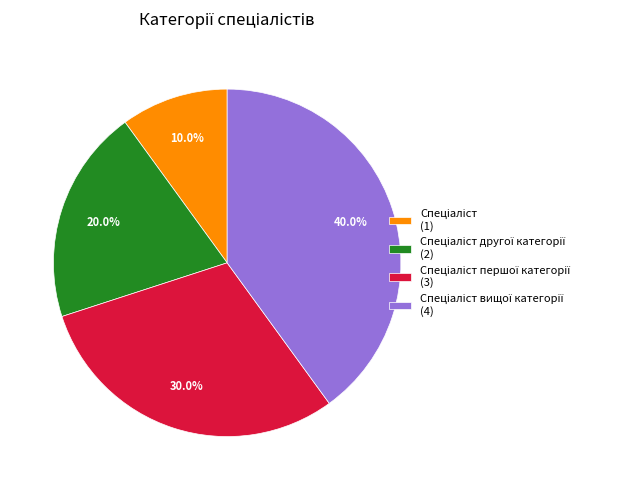

Is there a majority slice in this chart?

No